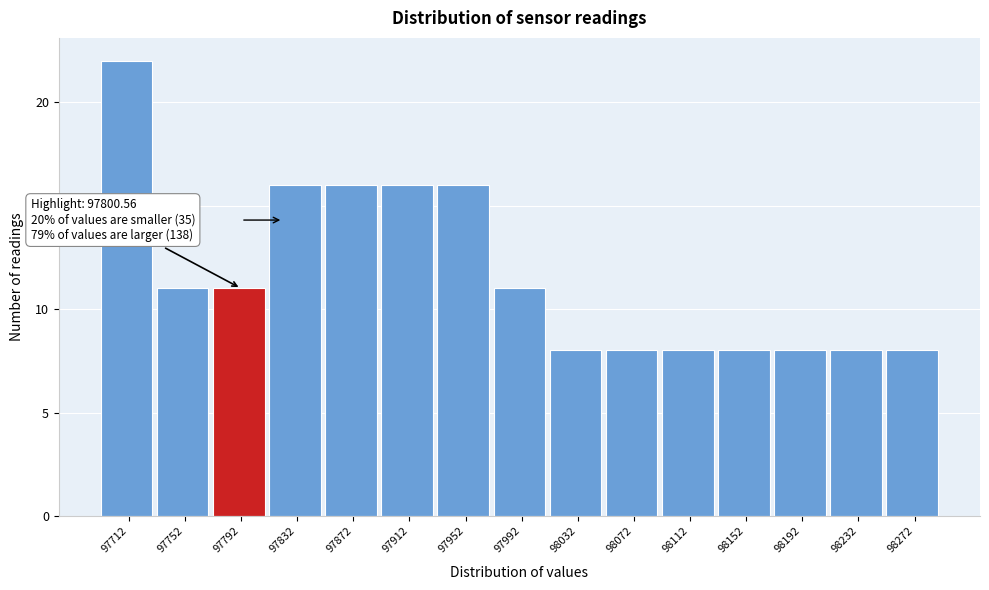

Over which range of the x-axis is the bar tallest?

97690 to 97730